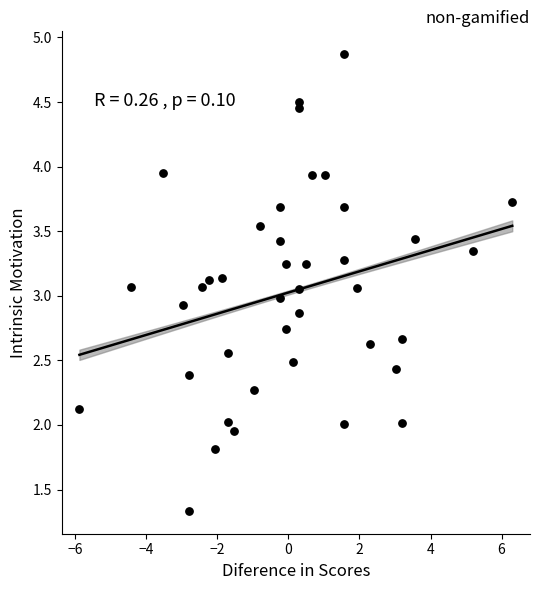

What is the range of X values (max minus min)?

12.2